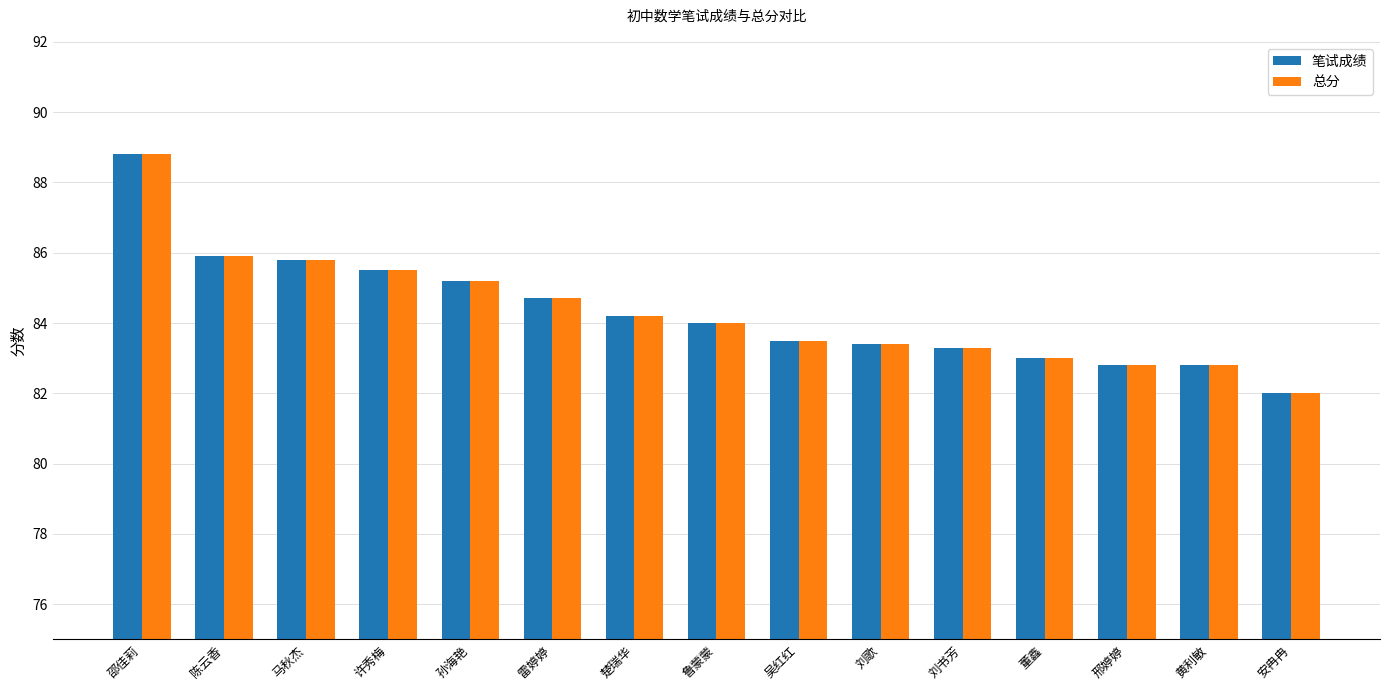

Are the bars grouped side by side (vs. stacked)?

Yes